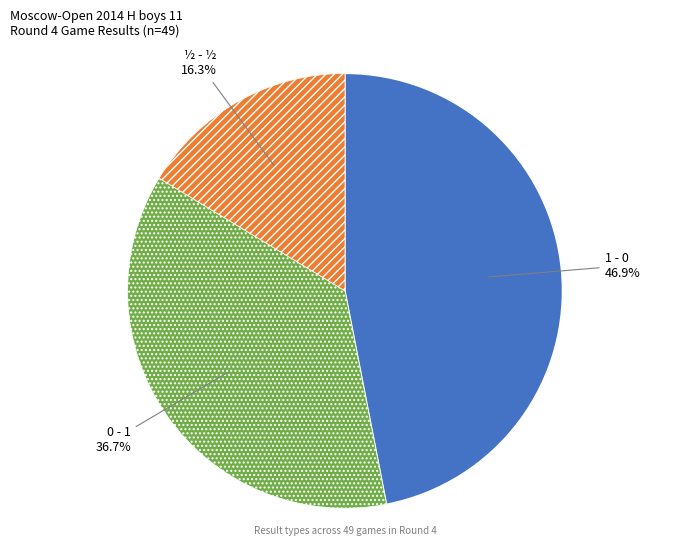

How many segments does this pie chart have?

3